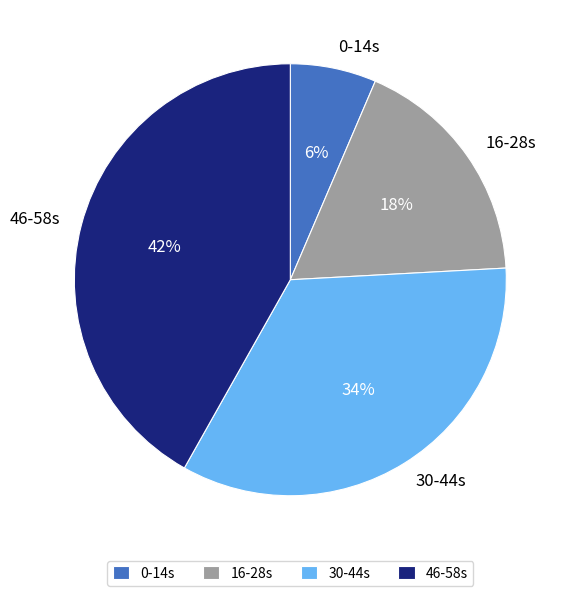

To the nearest percent, what is the average slice percentage?

25%